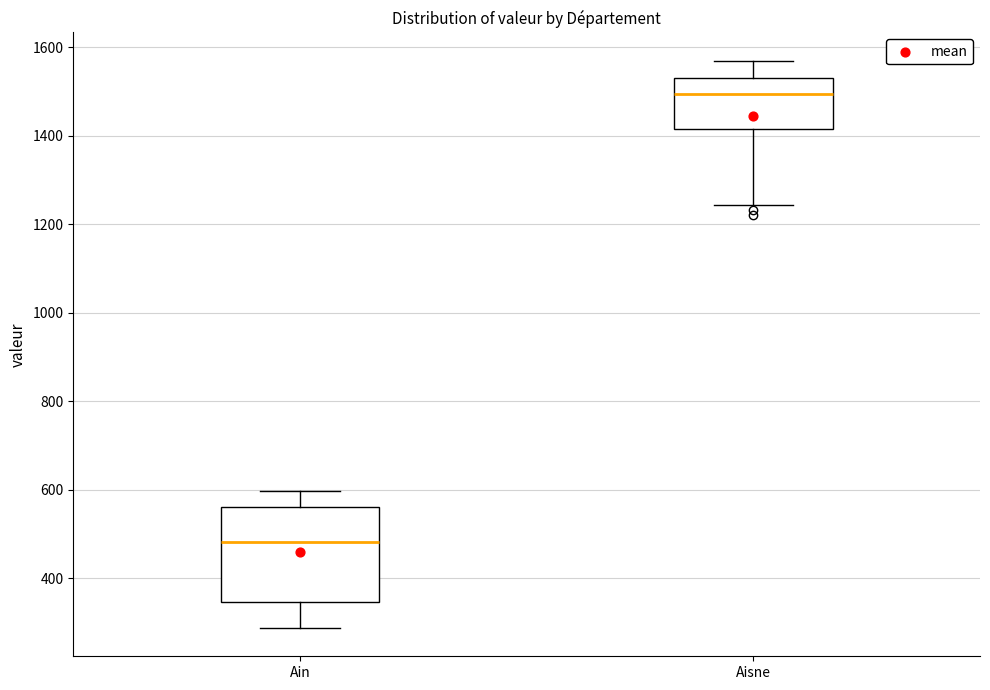

Reading left to right, transcribe this box plot: for each box, give where its median line is, the range the box spans, and where its two whiskers end, as read against the y-axis. The values are not printed on the chart, so give them approximately, as read against the axis.

Ain: median 480, box 340 to 560, whiskers 280 to 600
Aisne: median 1500, box 1420 to 1540, whiskers 1240 to 1580